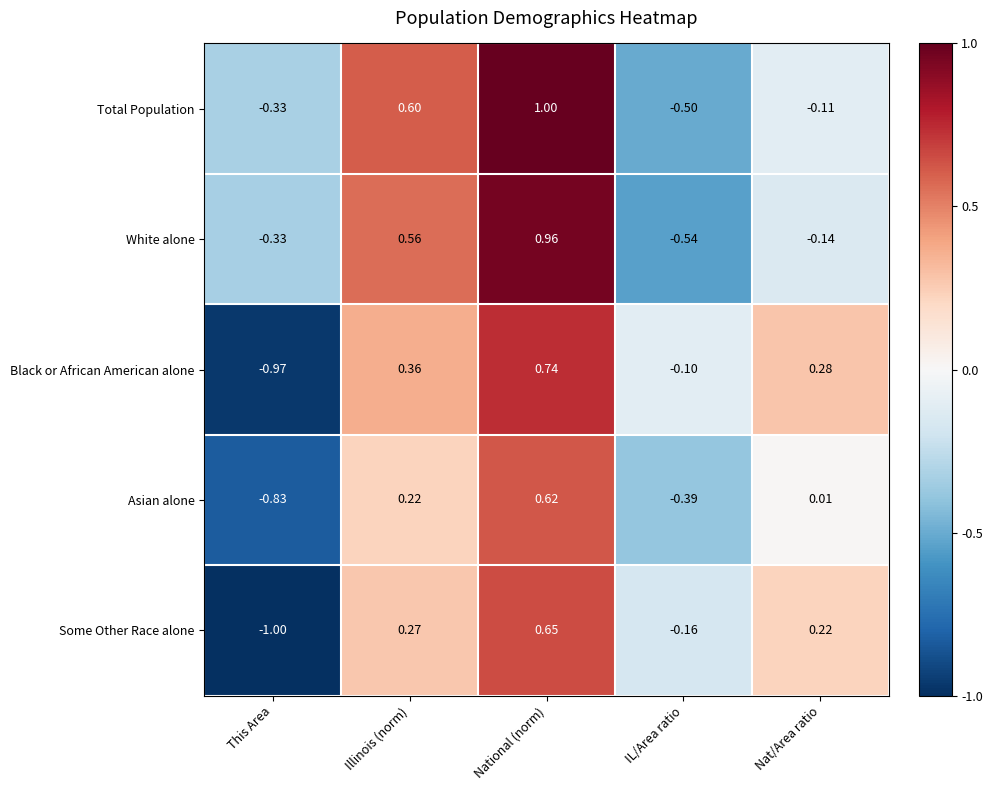

Which series has the largest range (max minus min)?

Black or African American alone